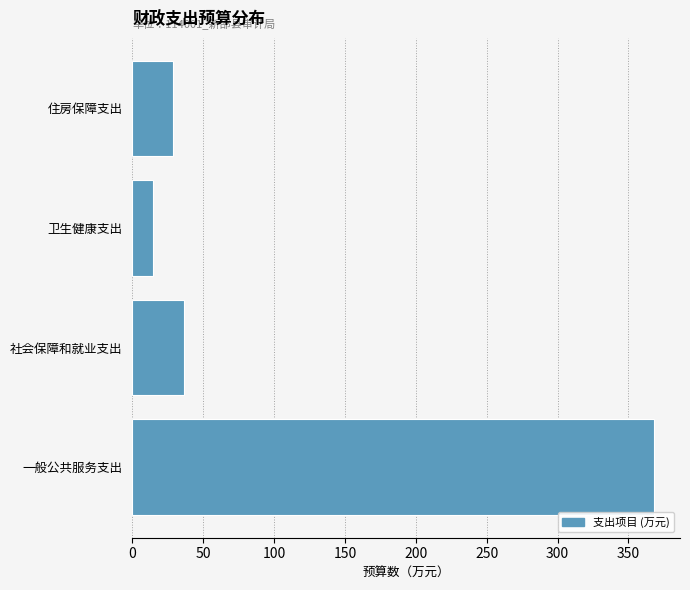

Reading bottom to top, extract all data points from this chart.

一般公共服务支出=367.9	社会保障和就业支出=36.6	卫生健康支出=14.6	住房保障支出=29.1